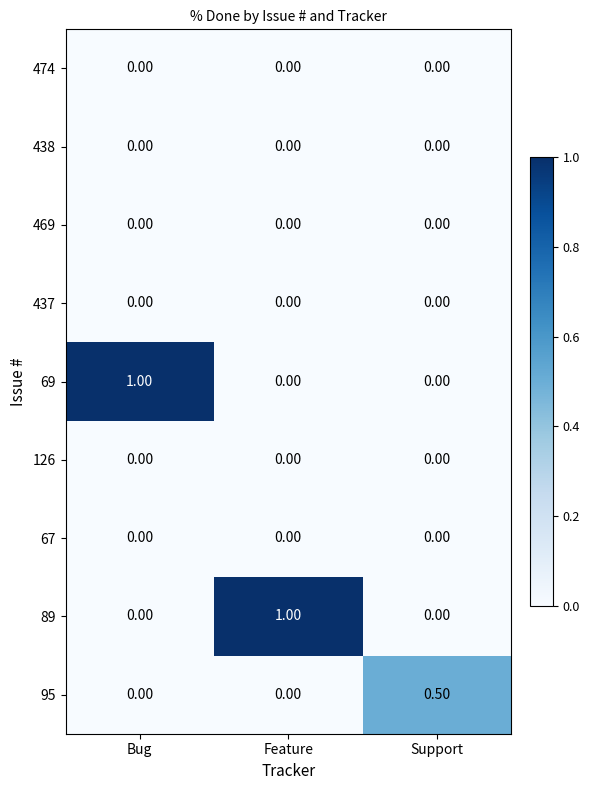

What is the sum of all 95 values?

0.5